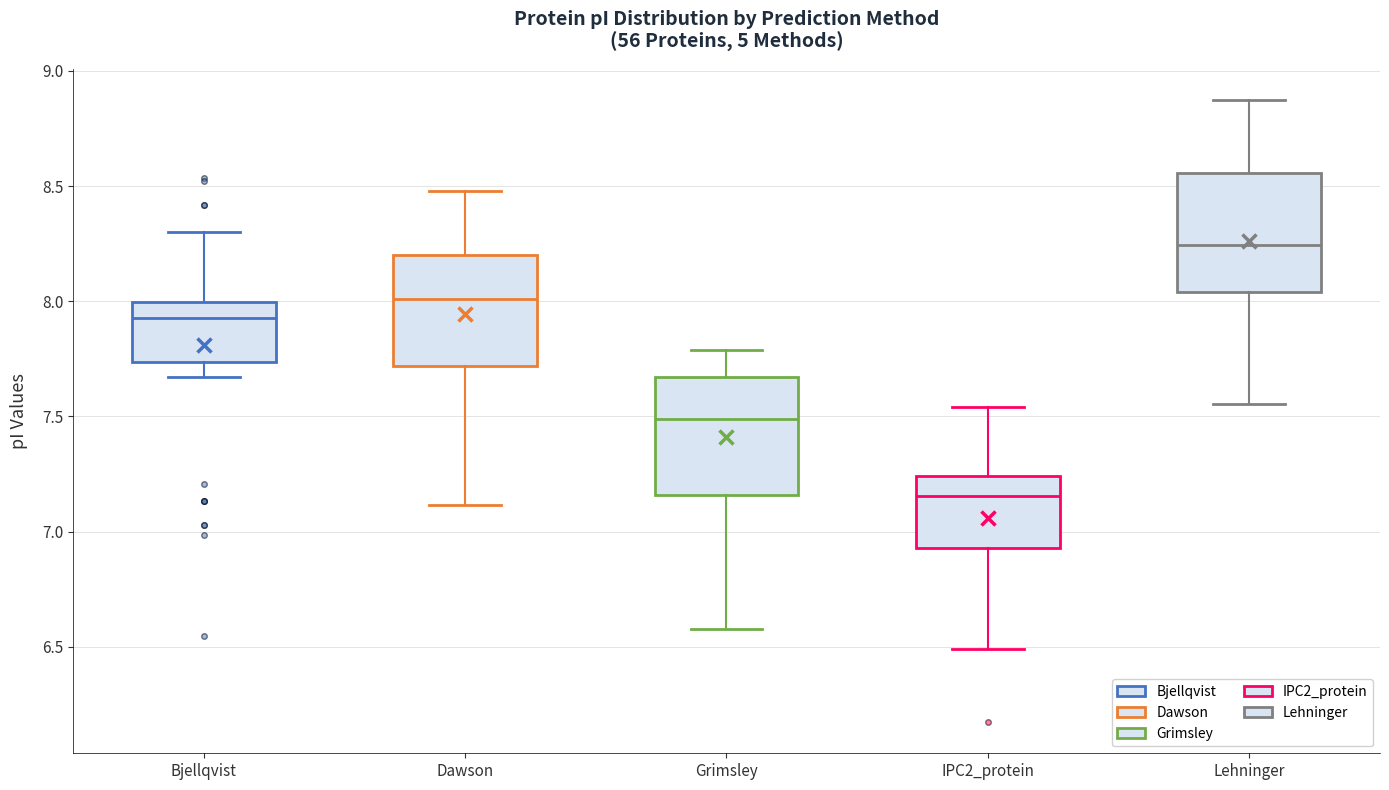

Reading left to right, transcribe this box plot: for each box, give where its median line is, the range the box spans, and where its two whiskers end, as read against the y-axis. The values are not printed on the chart, so give them approximately, as read against the axis.

Bjellqvist: median 7.95, box 7.75 to 8.00, whiskers 7.65 to 8.30
Dawson: median 8.00, box 7.70 to 8.20, whiskers 7.10 to 8.50
Grimsley: median 7.50, box 7.15 to 7.65, whiskers 6.60 to 7.80
IPC2_protein: median 7.15, box 6.95 to 7.25, whiskers 6.50 to 7.55
Lehninger: median 8.25, box 8.05 to 8.55, whiskers 7.55 to 8.85